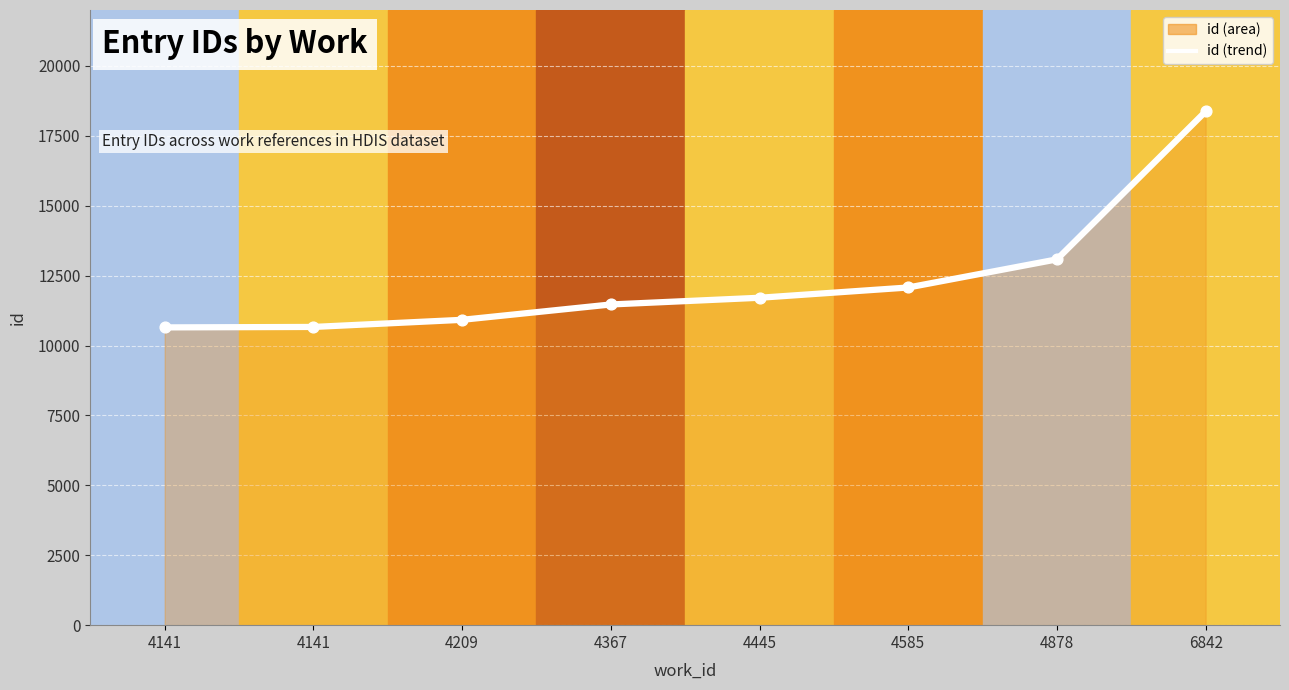

What is the ratio of the value at 4445 to the value at 4367?

1.0